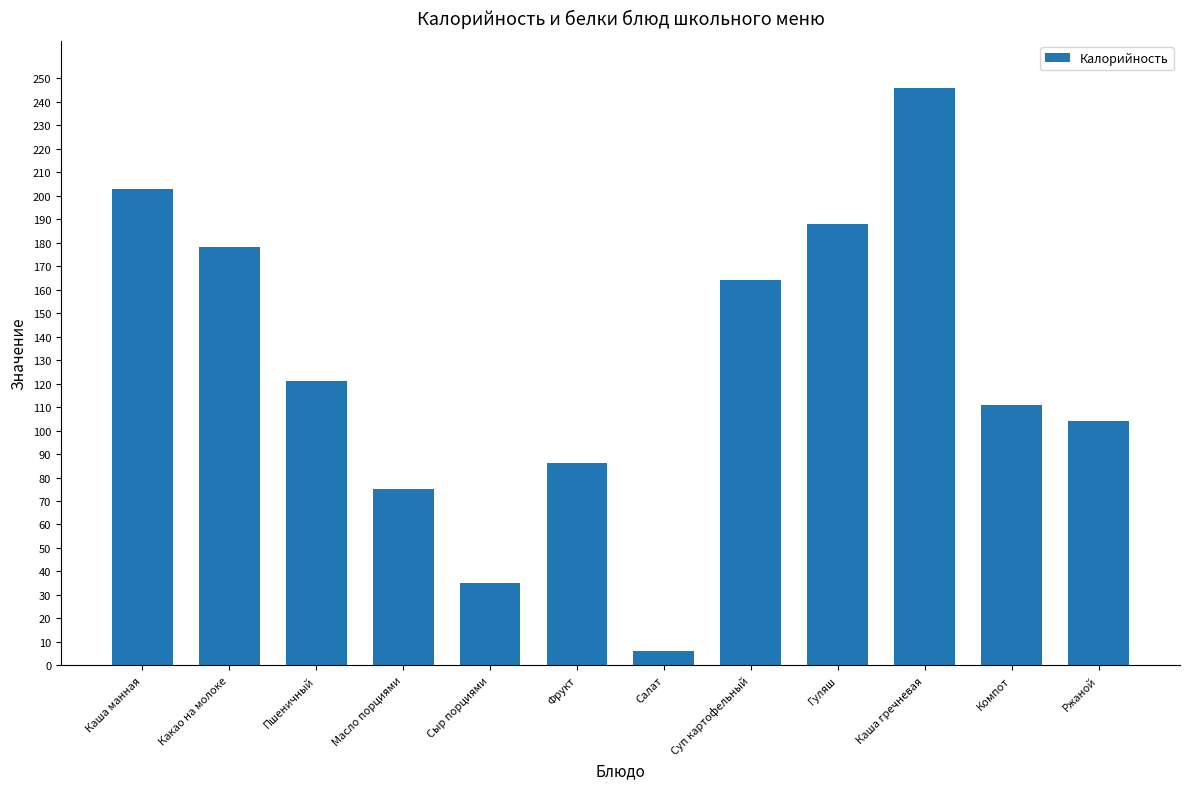

Does the chart contain stacked bars?

No